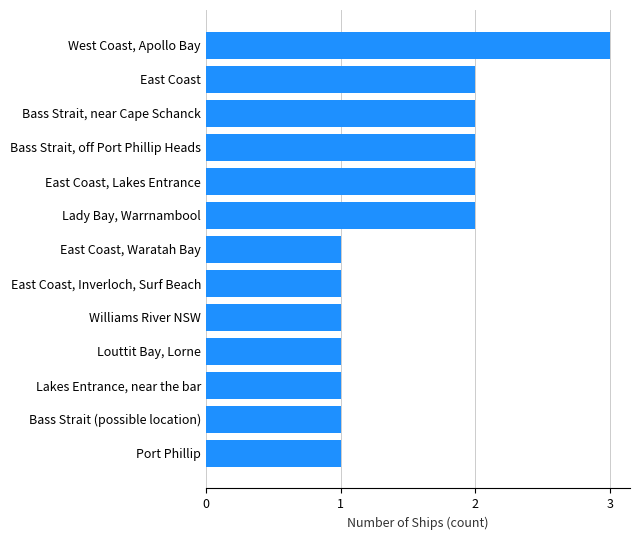

Count the values in the range 1 to 2.

12